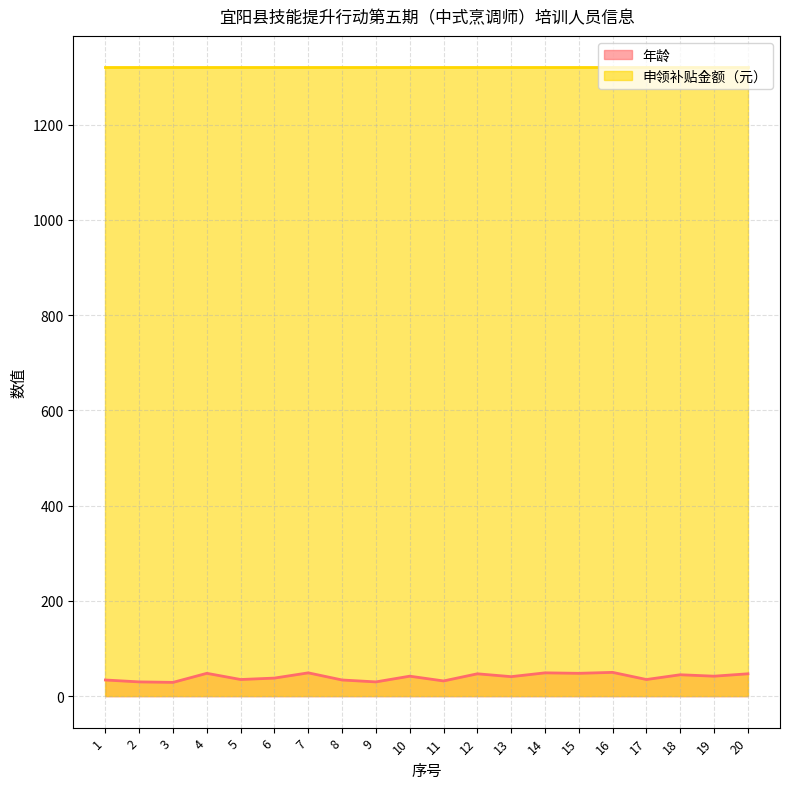

How many interior local peaks (higher than both neighbors) does the data have?

7